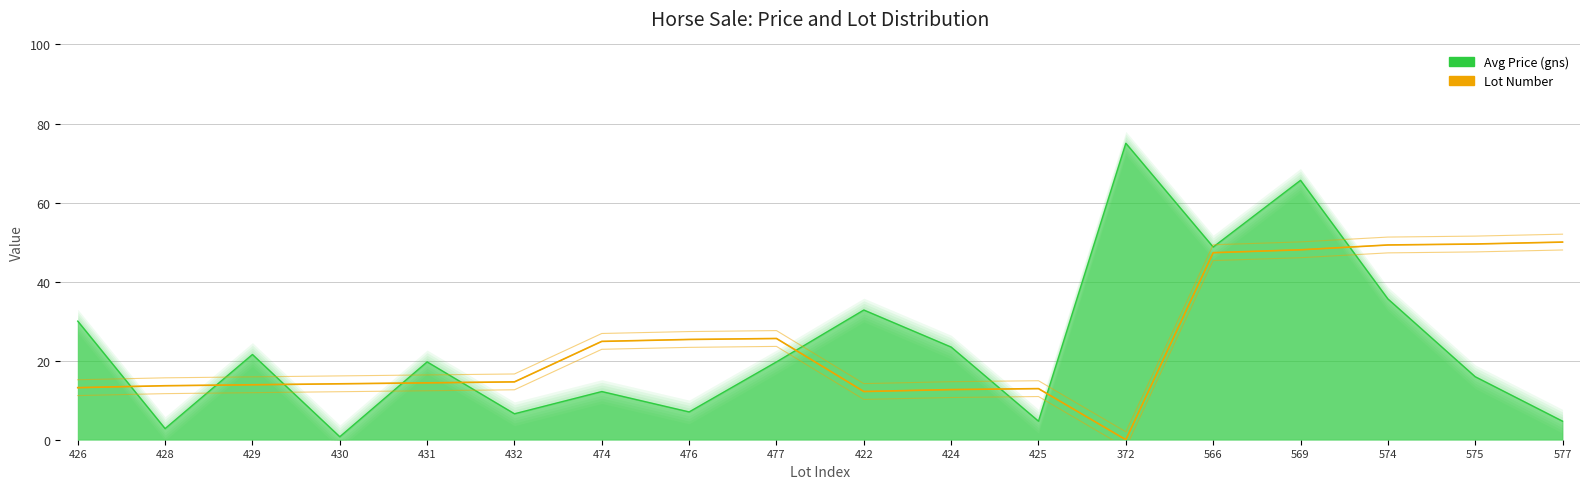

At which label does the data first exceed 14?

430